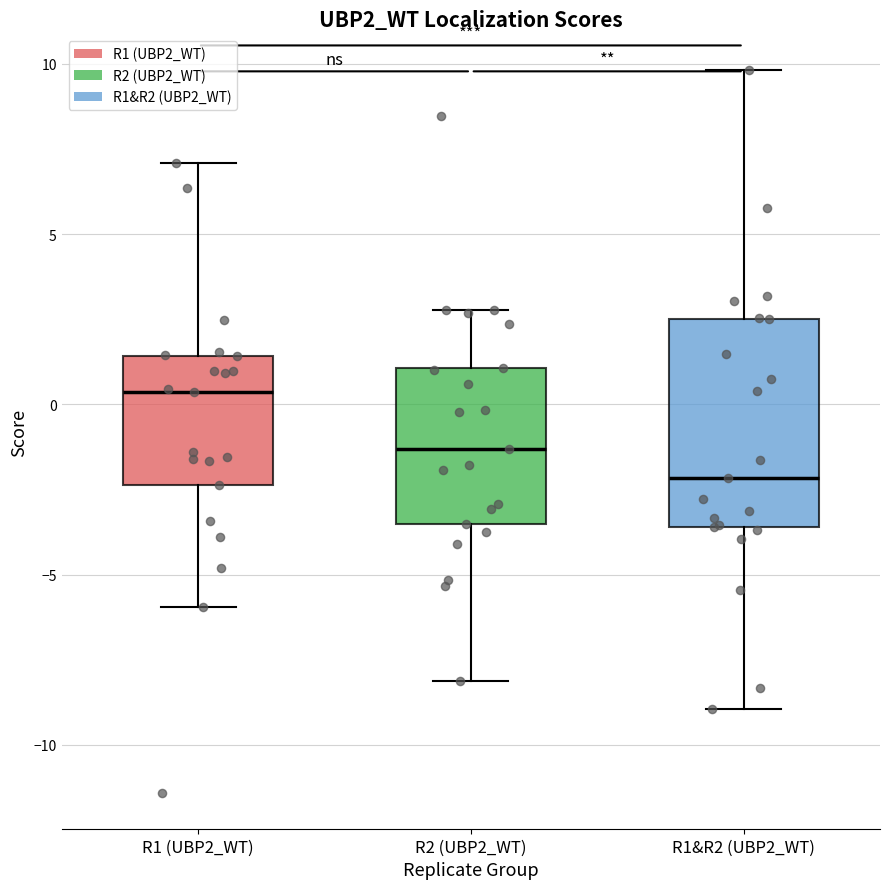

Reading left to right, transcribe this box plot: for each box, give where its median line is, the range the box spans, and where its two whiskers end, as read against the y-axis. The values are not printed on the chart, so give them approximately, as read against the axis.

R1 (UBP2_WT): median 0.5, box -2.5 to 1.5, whiskers -6.0 to 7.0
R2 (UBP2_WT): median -1.5, box -3.5 to 1.0, whiskers -8.0 to 3.0
R1&R2 (UBP2_WT): median -2.0, box -3.5 to 2.5, whiskers -9.0 to 10.0